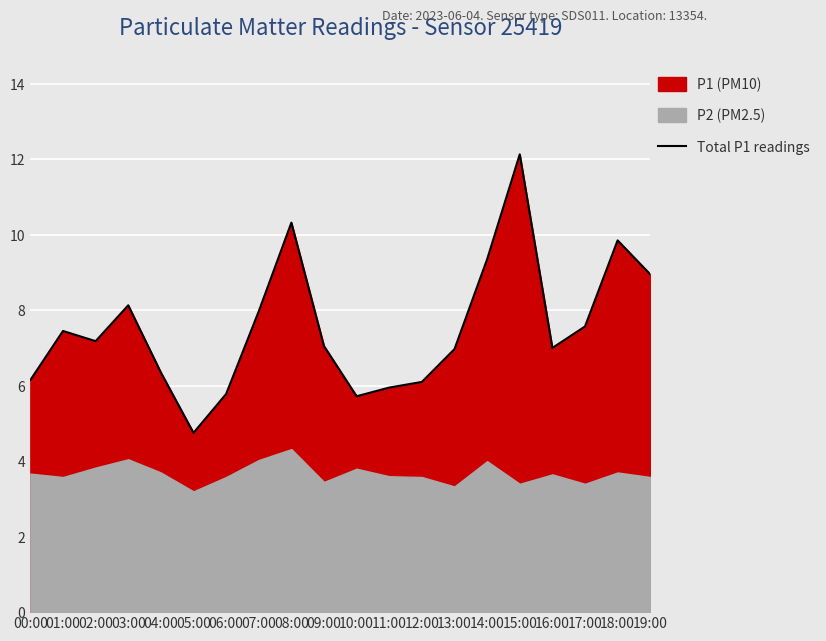

What position from the right is 10:00?

10